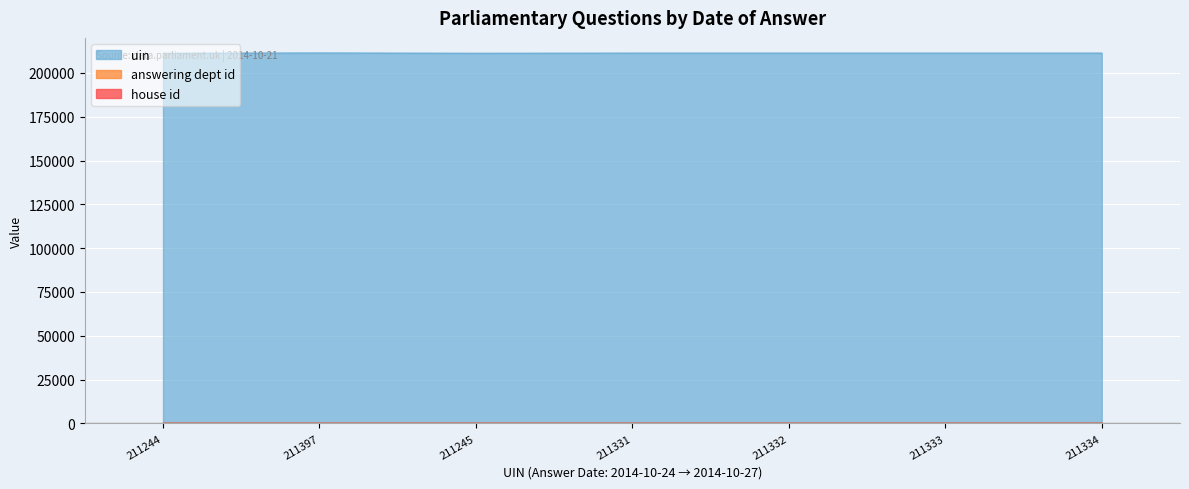

Which series changed the most between 2014-10-24 and 2?

uin